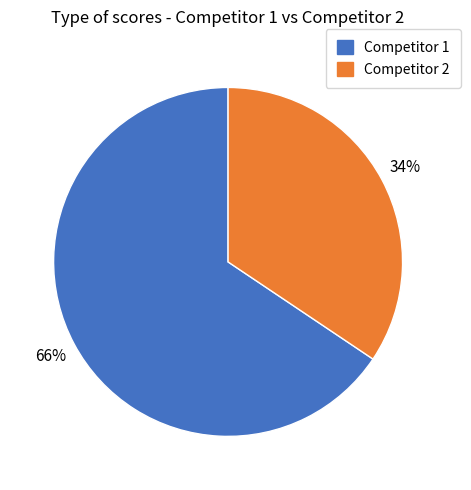

How many slices are in this pie chart?

2